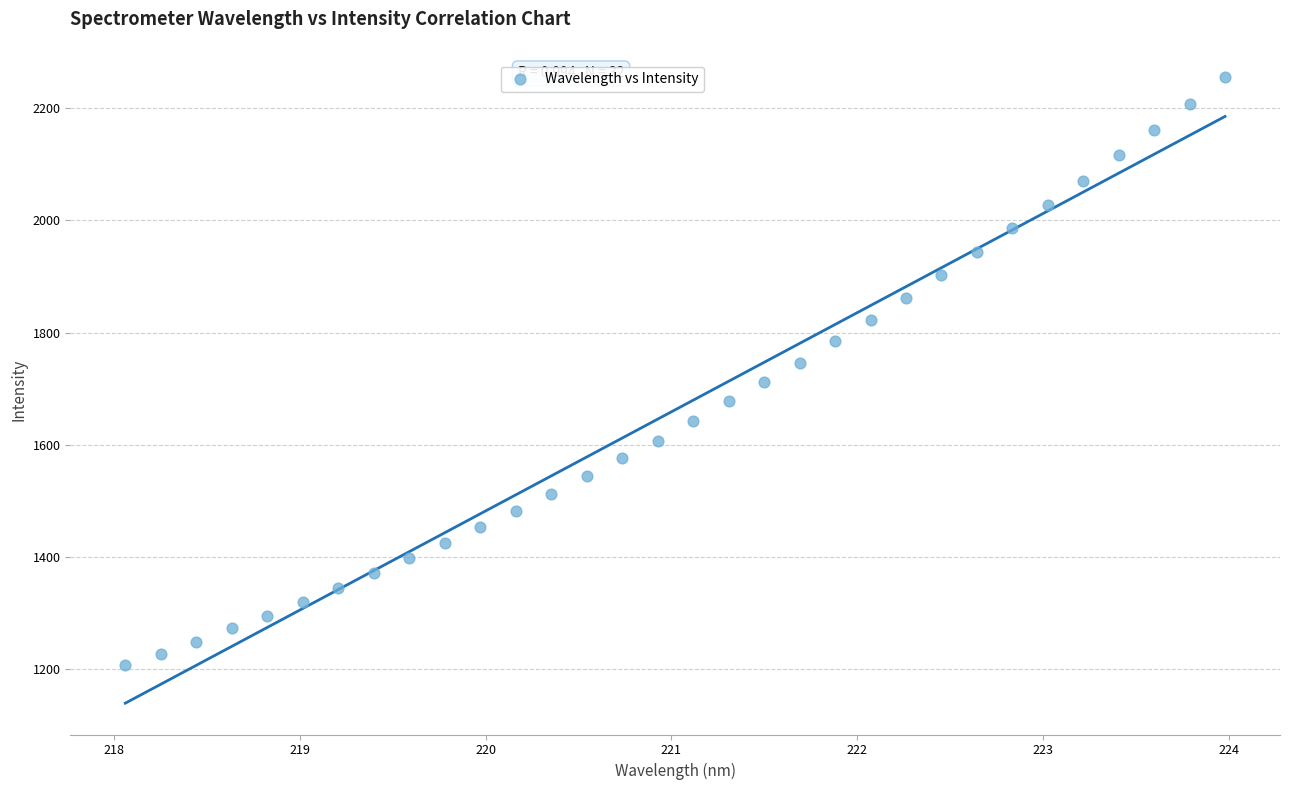

What is the range of X values (max minus min)?

5.9